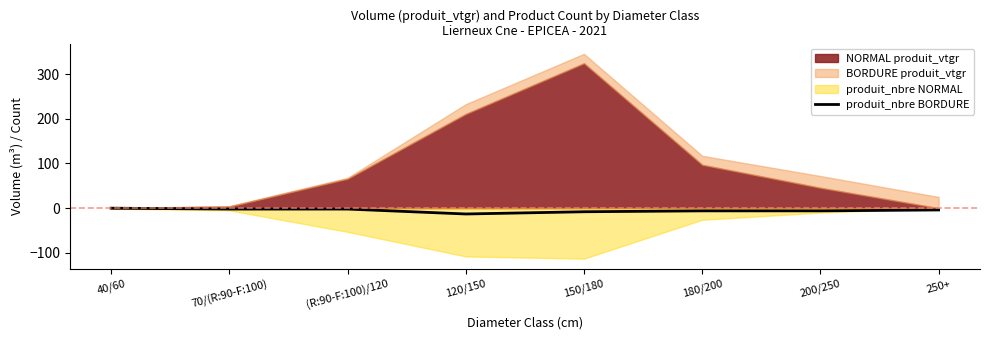

How many values exceed -4?

3